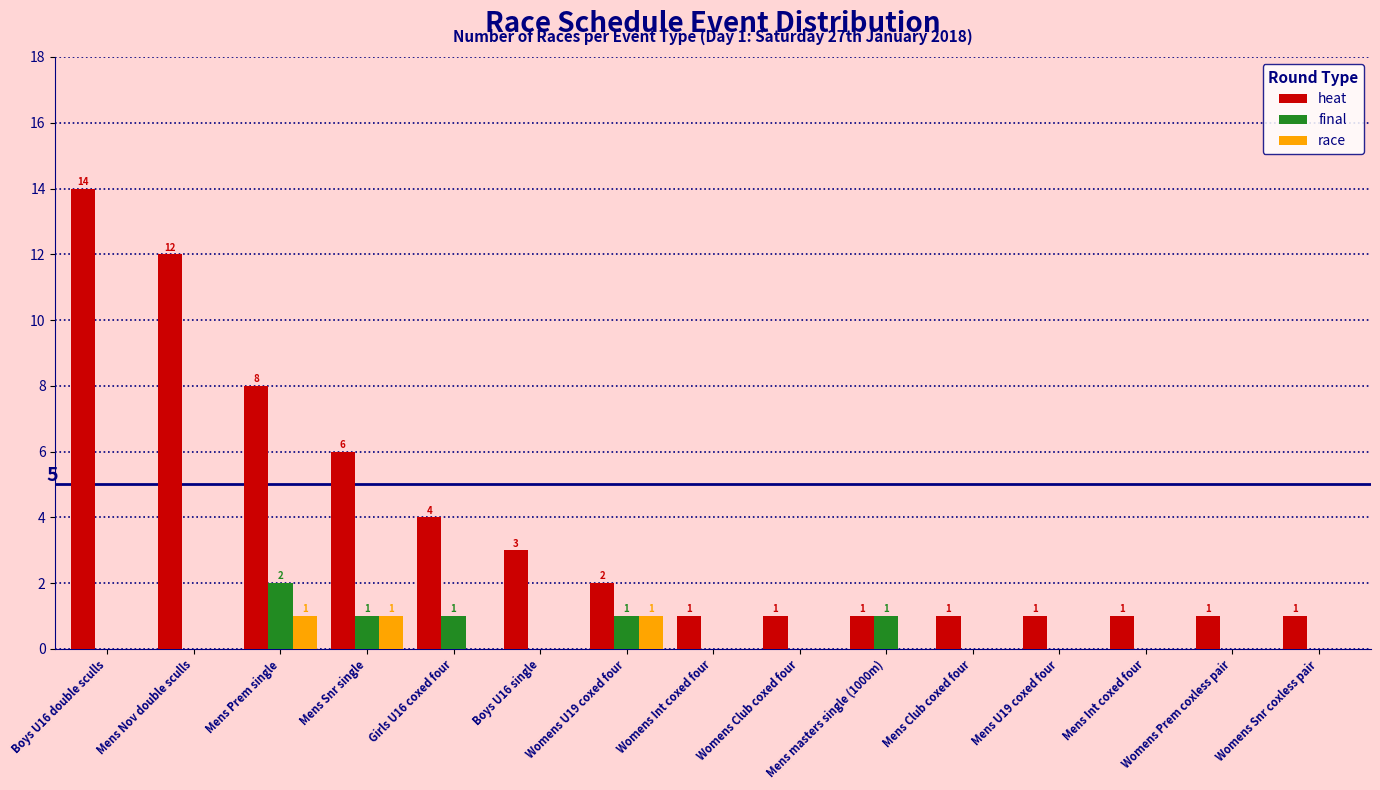

The race series shows -1 at Boys U16 double sculls. True or false?

False